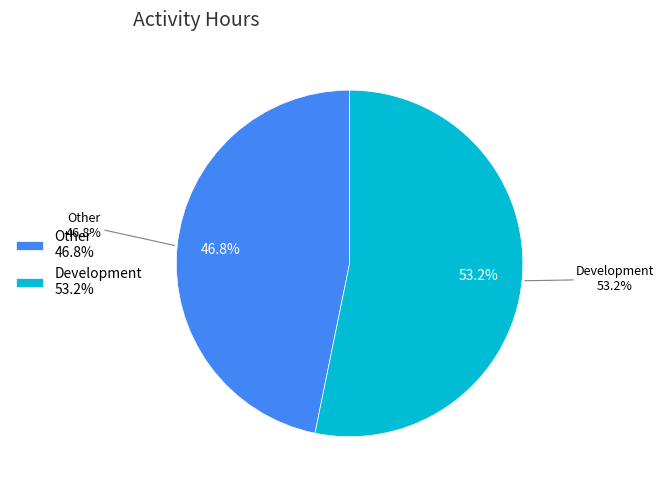

To the nearest percent, what portion does Other represent?

47%